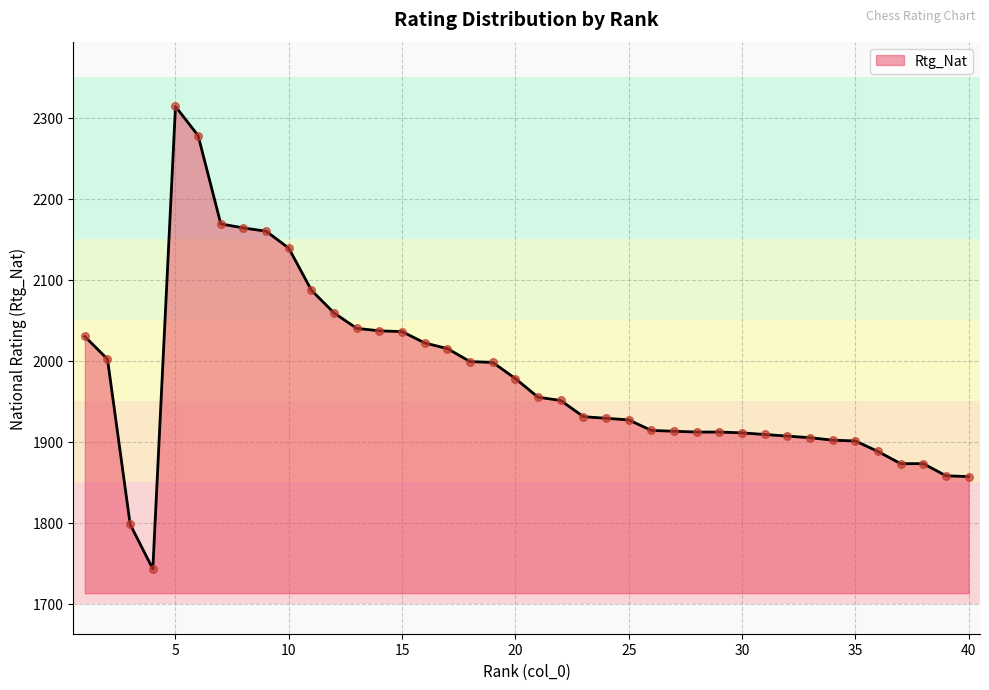

What is the smallest value displayed?

1743